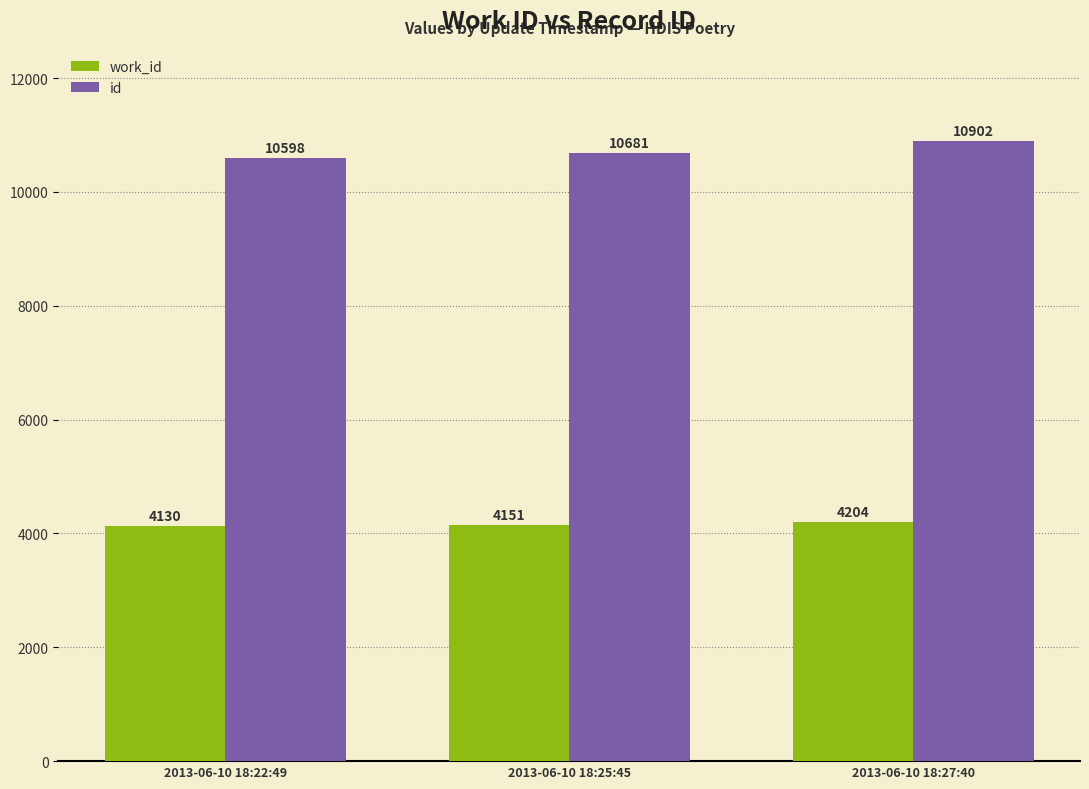

At which label does work_id reach its minimum?

2013-06-10 18:22:49